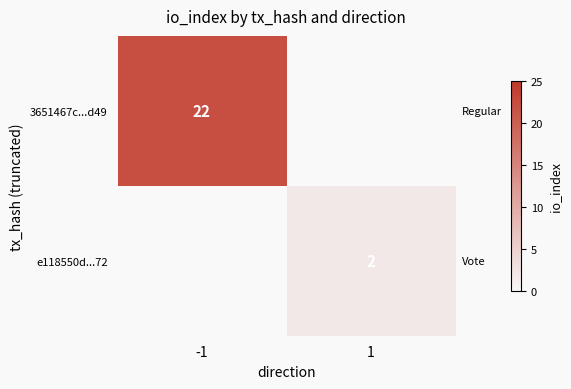

The 3651467c...d49 series shows 22 at -1. True or false?

True